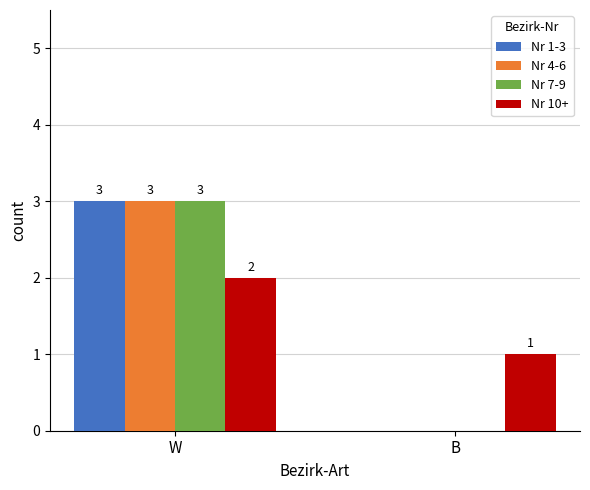

What is the highest value of the Nr 7-9 series?

3